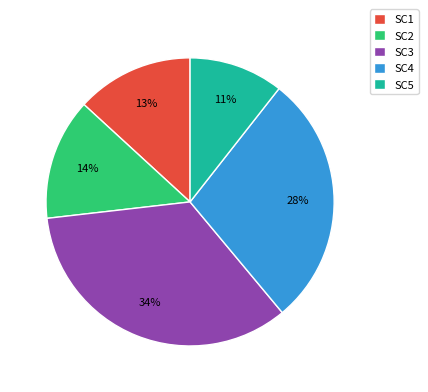

Does any single category account for the majority?

No